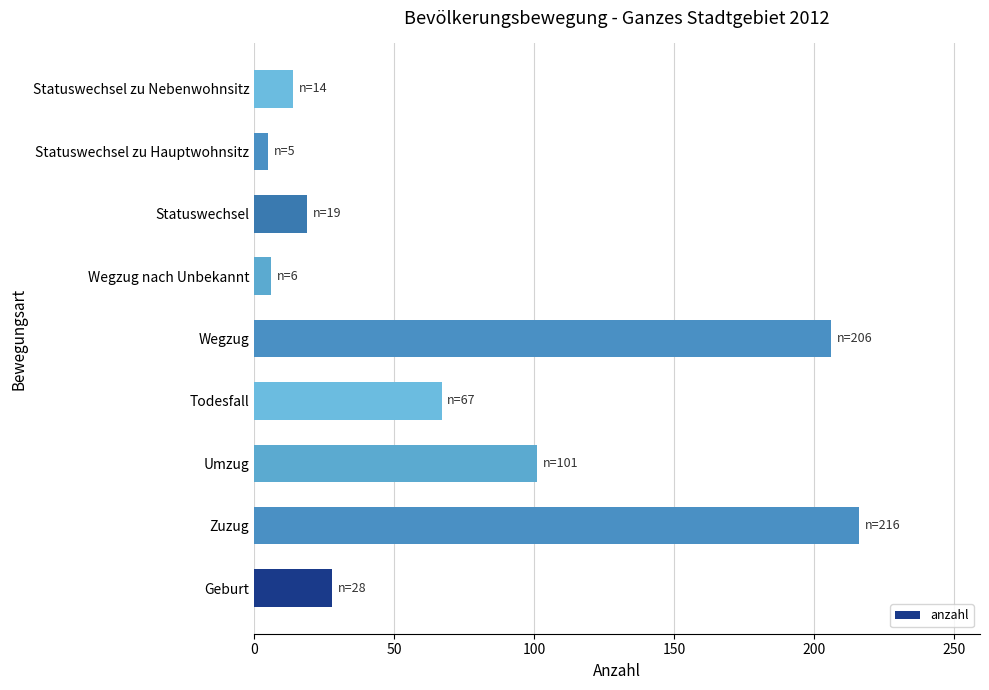

The value at Statuswechsel is 19. True or false?

True